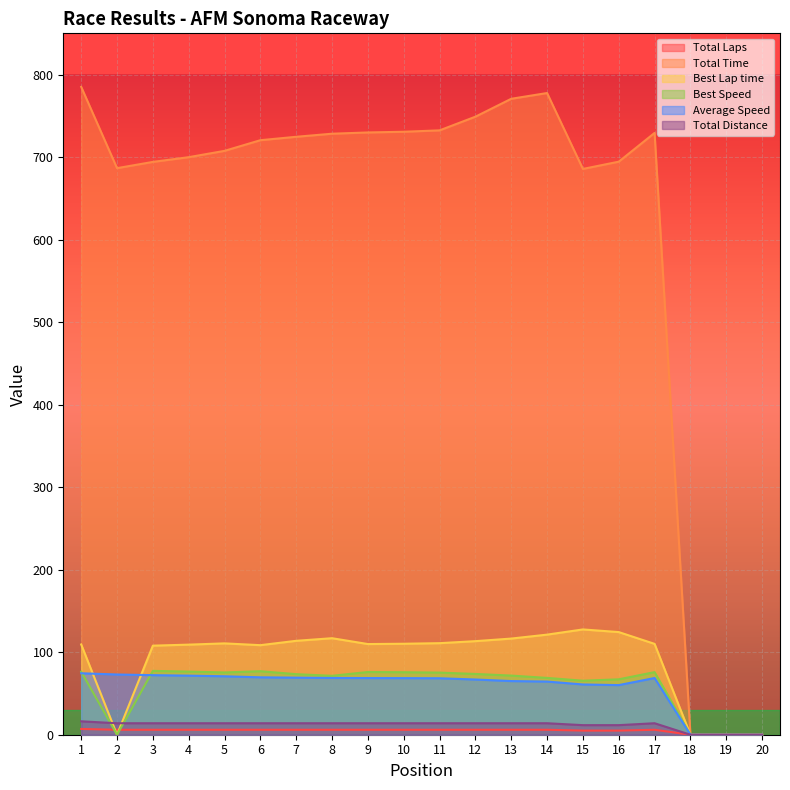

What is the value of the Best Speed point at the 12th from the left?

73.7